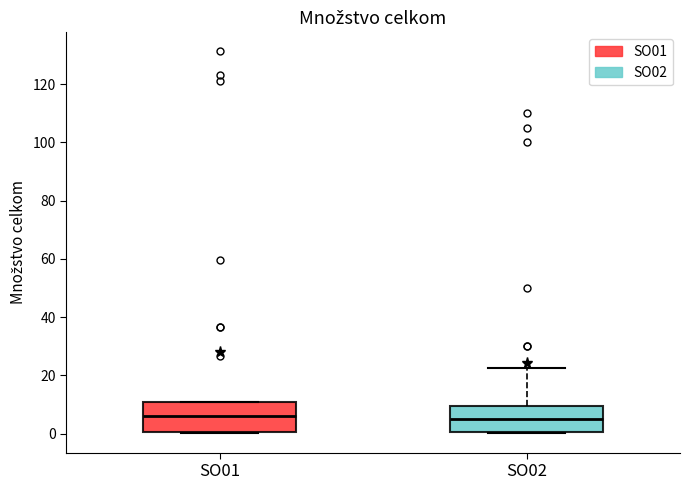

Reading left to right, read every box against the y-axis: the position of its median line, the range the box covers, and the ends of its whiskers. The values are not printed on the chart, so give them approximately, as read against the axis.

SO01: median 6, box 0 to 10, whiskers 0 to 10
SO02: median 6, box 0 to 10, whiskers 0 to 22